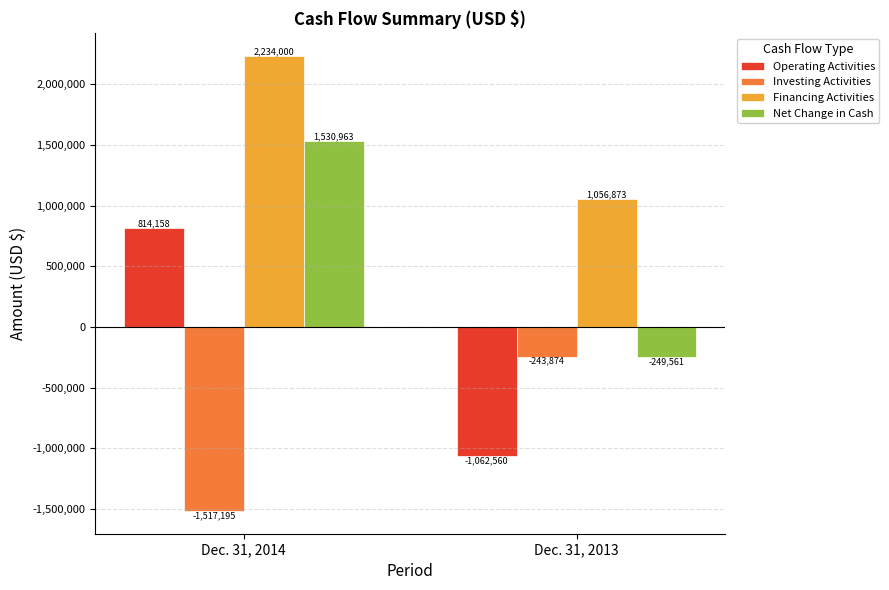

Are the bars grouped side by side (vs. stacked)?

Yes